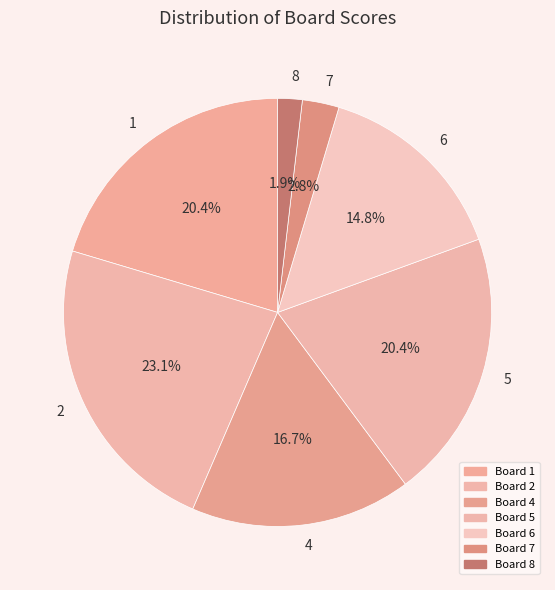

How many segments does this pie chart have?

7